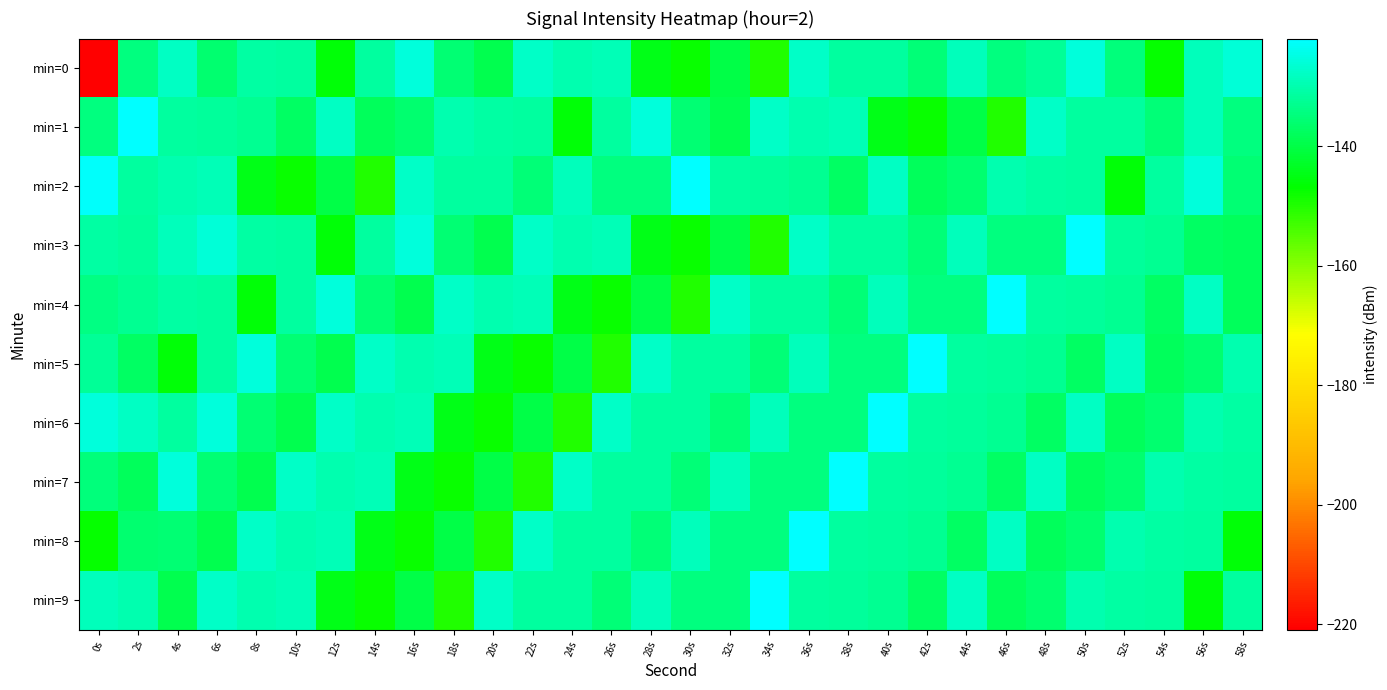

Which series has the widest spread of values?

min=0